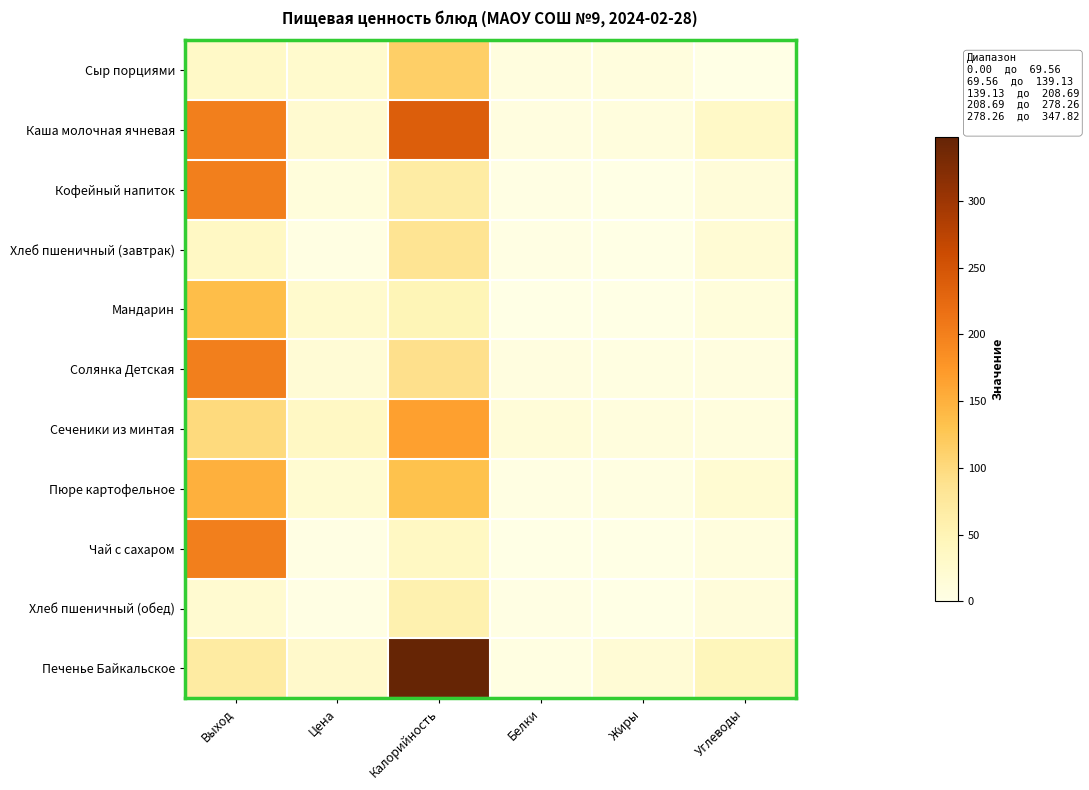

Rank the series by their maximum value, from lowest to highest.

Хлеб пшеничный (обед), Хлеб пшеничный (завтрак), Сыр порциями, Мандарин, Пюре картофельное, Сеченики из минтая, Кофейный напиток, Солянка Детская, Чай с сахаром, Каша молочная ячневая, Печенье Байкальское